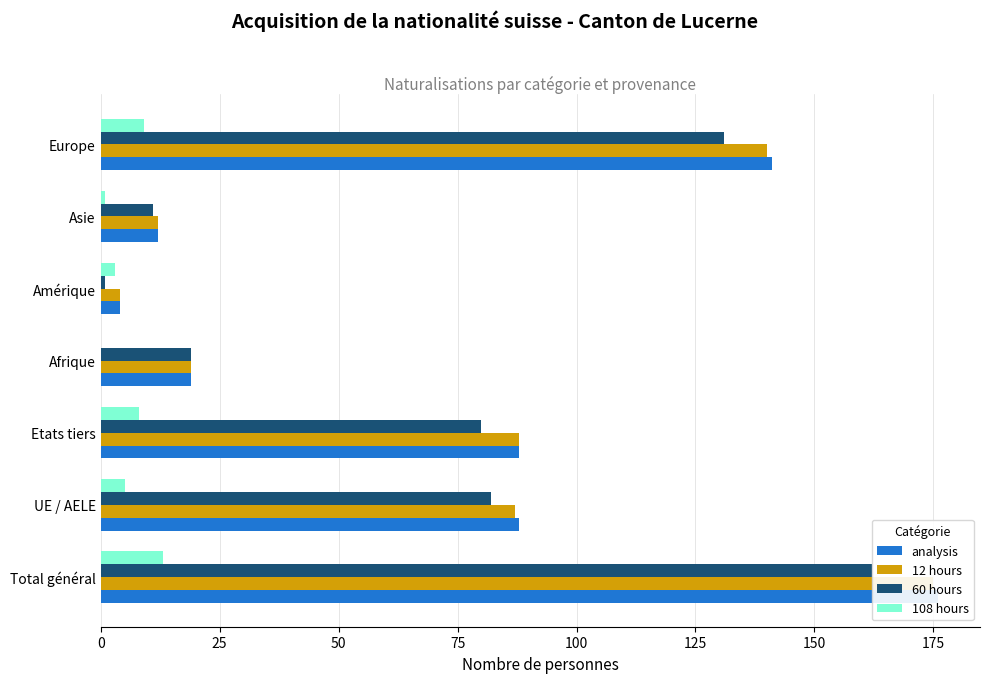

At how many categories does at least one series exceed 66?

4